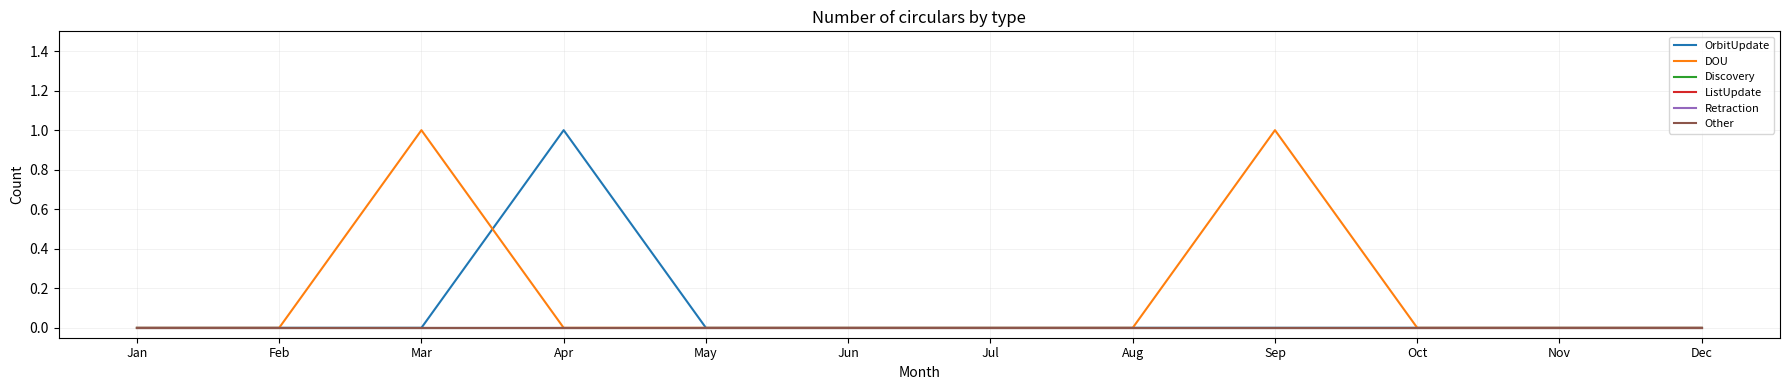

Is it true that Other equals 0 at Apr?

True